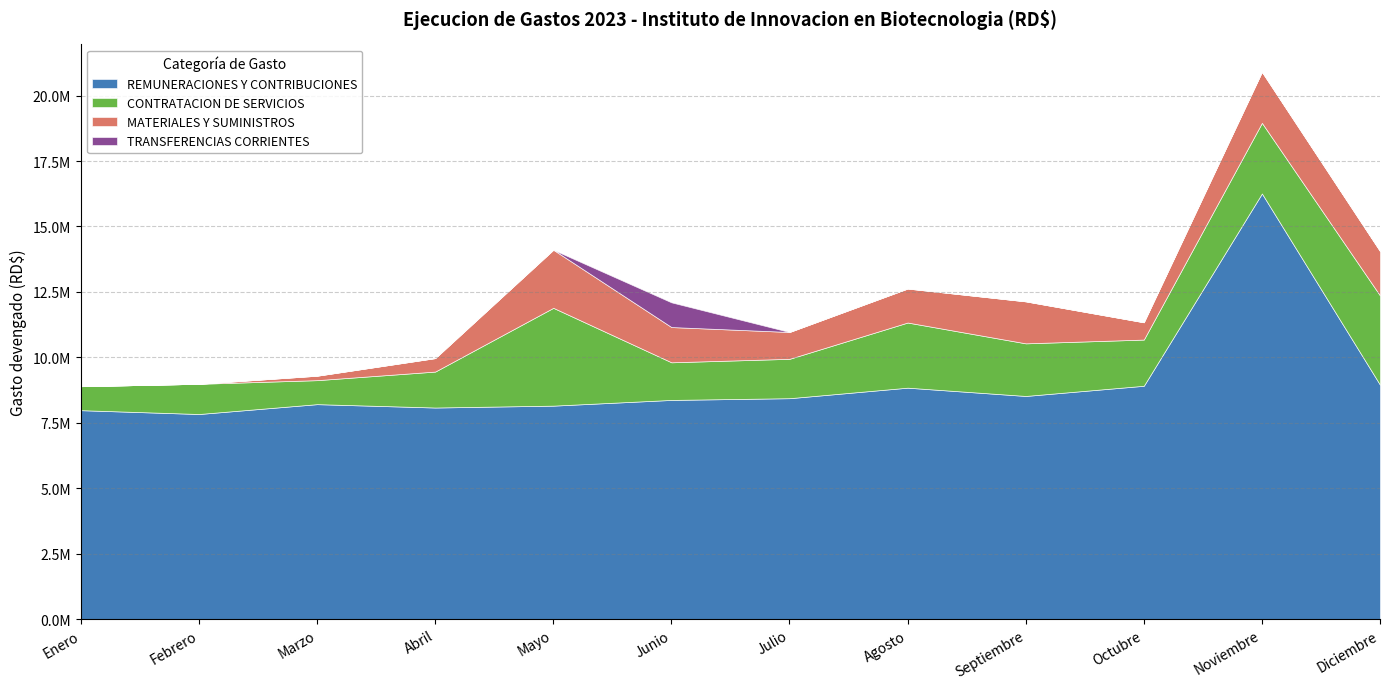

How many lines are shown in the chart?

4